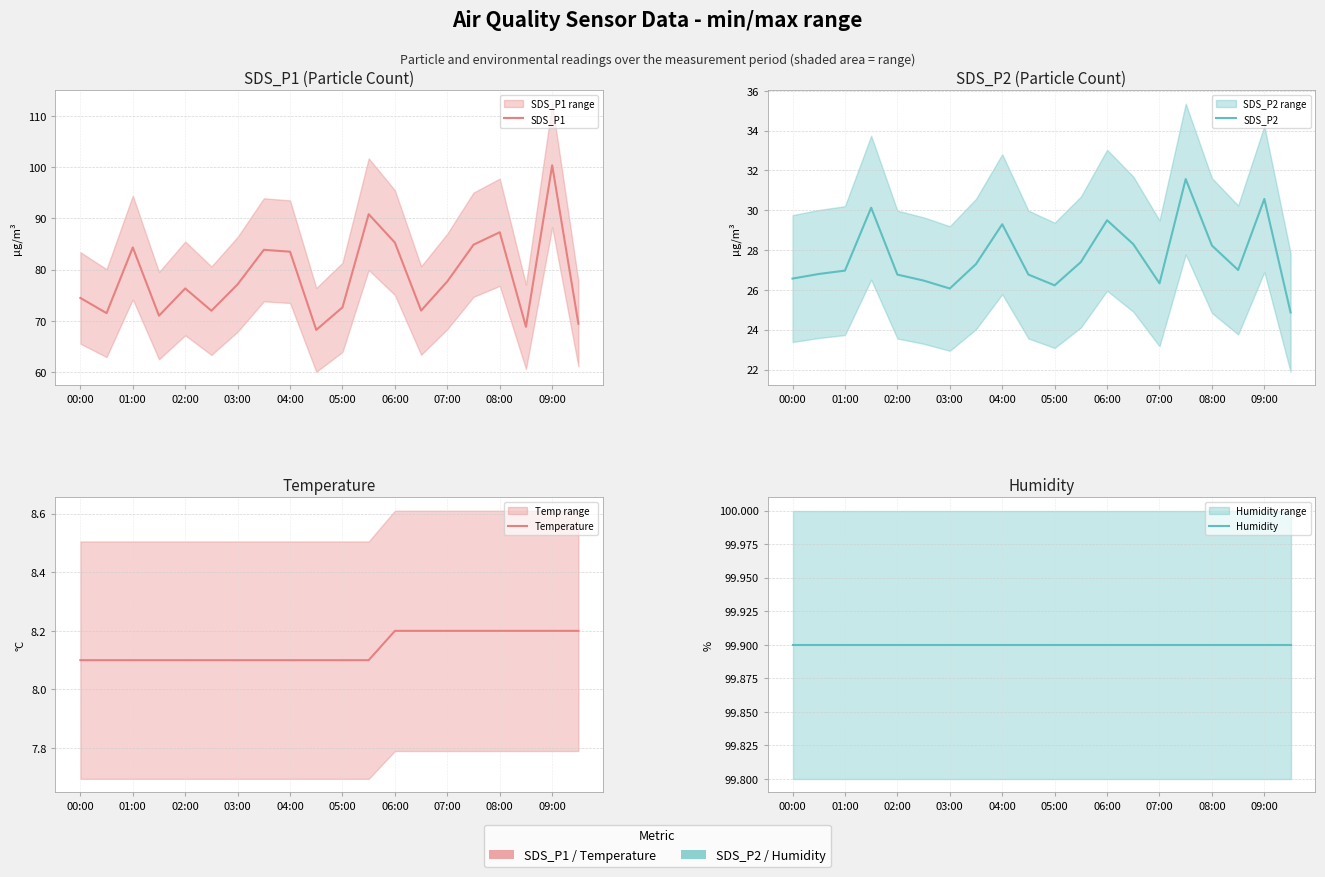

What position from the right is 00:00?

20